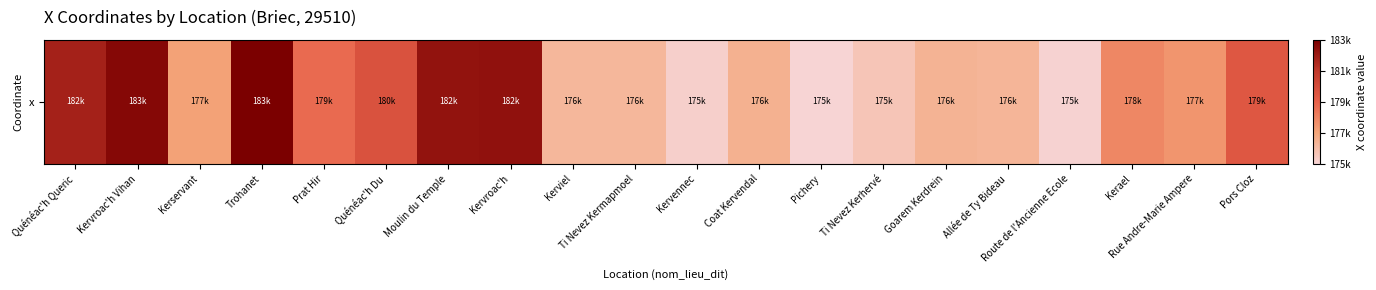

What is the change in value from Kervennec to Kerael?

+2769.7